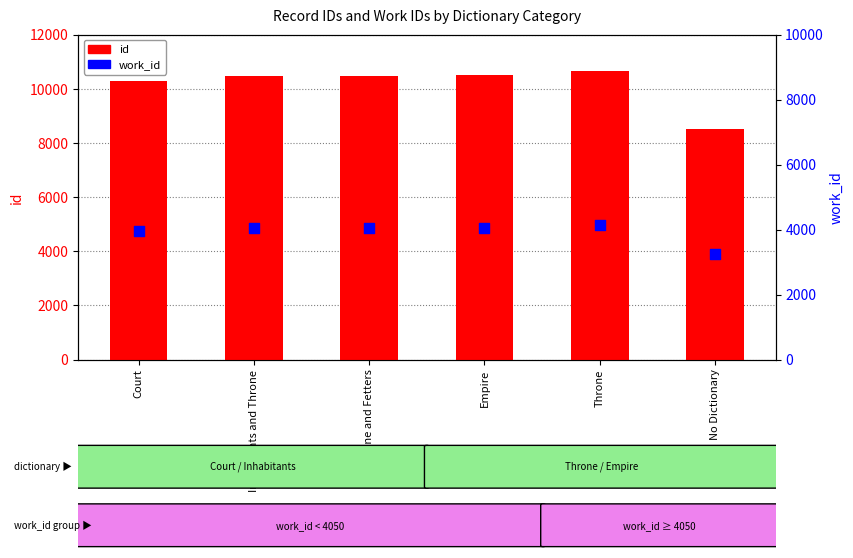

Is the value of work_id at Throne and Fetters greater than the value of id at Inhabitants and Throne?

No